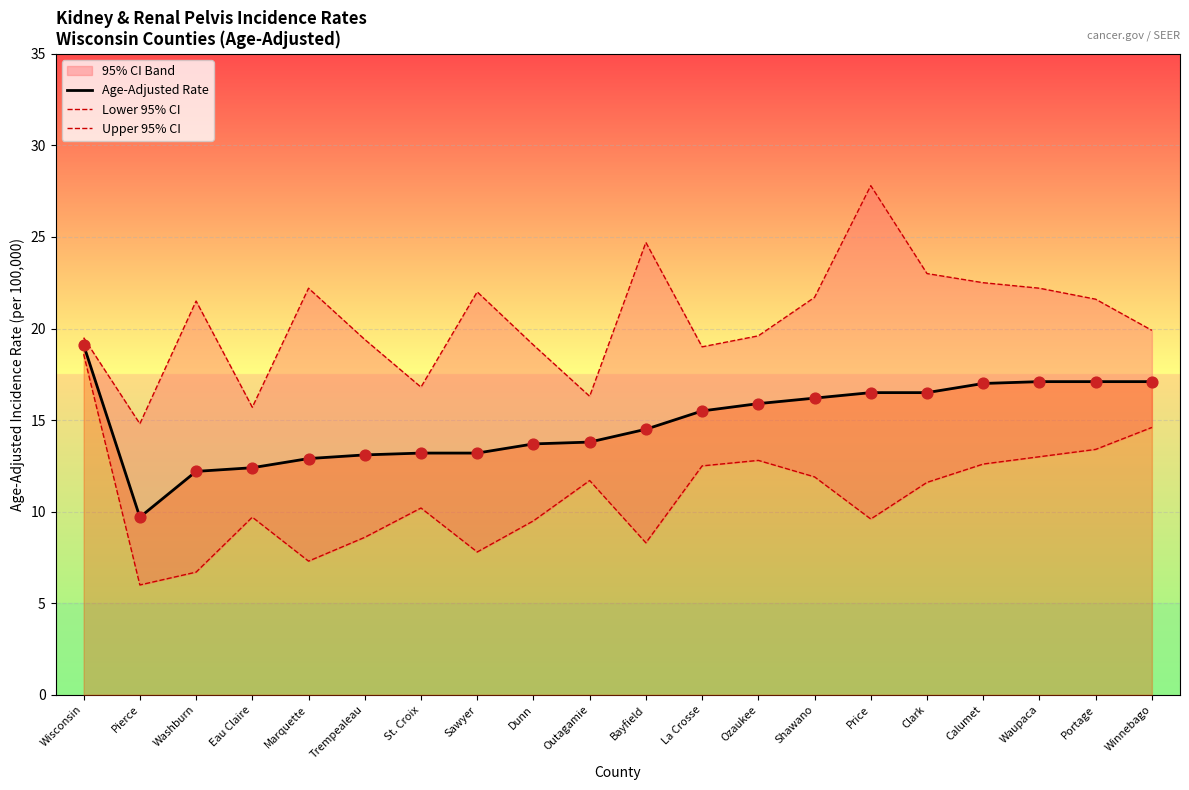

Which series contains the lowest Y value?

Lower 95% CI